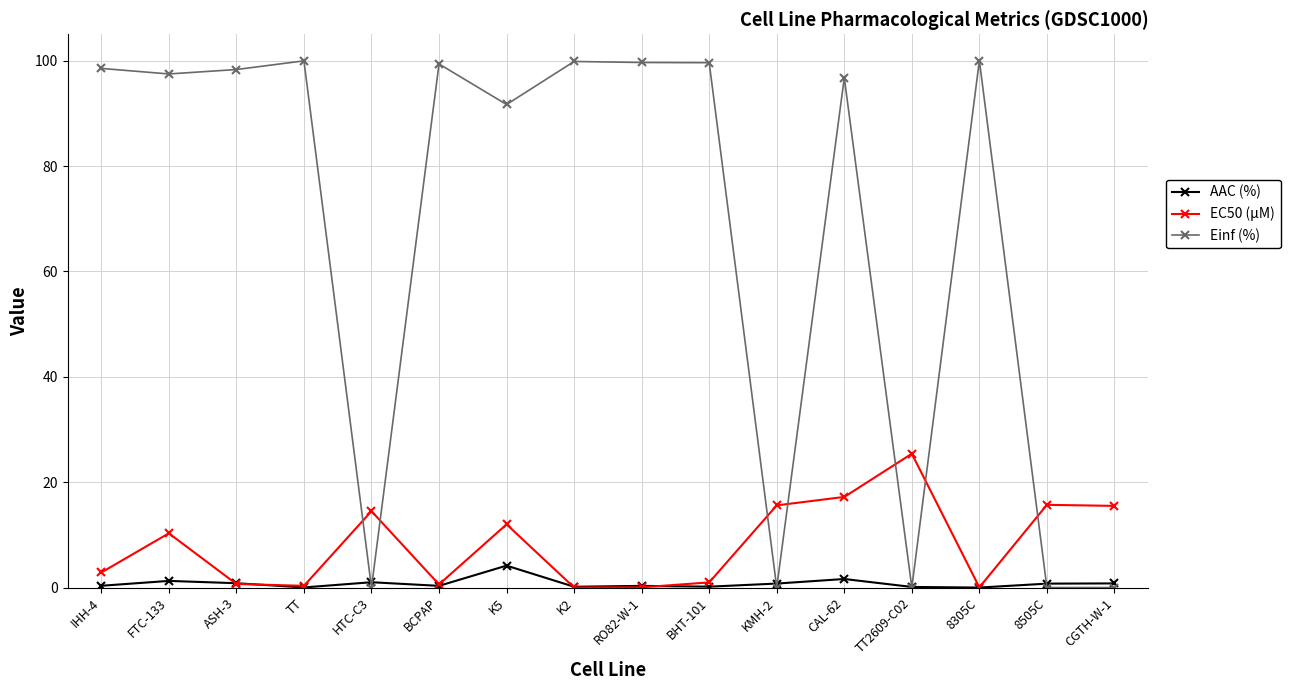

What is the sum of the AAC (%) values at HTC-C3 and 8305C?

1.0